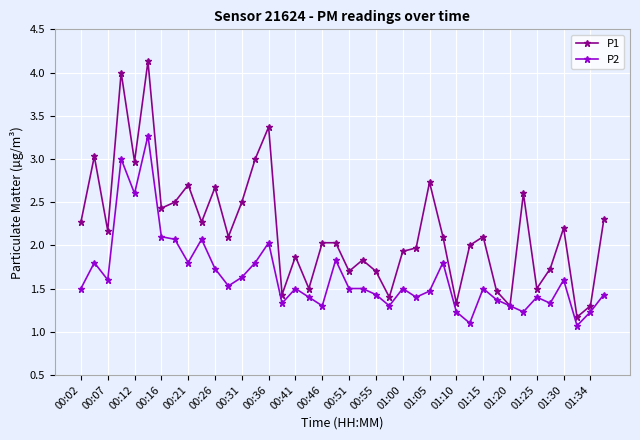

True or false: P2 has more than 2 interior local peaks.

True